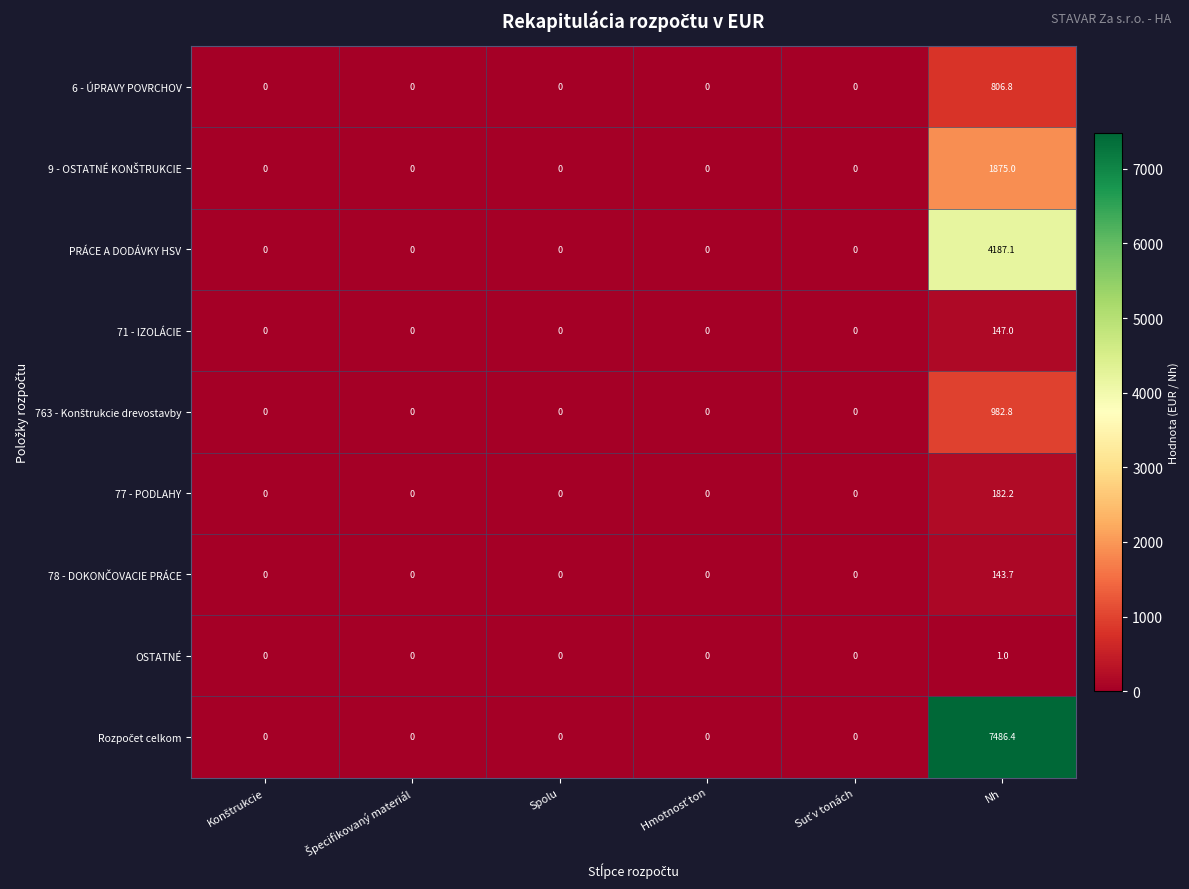

True or false: 71 - IZOLÁCIE has a value of 0.0 at Spolu.

True